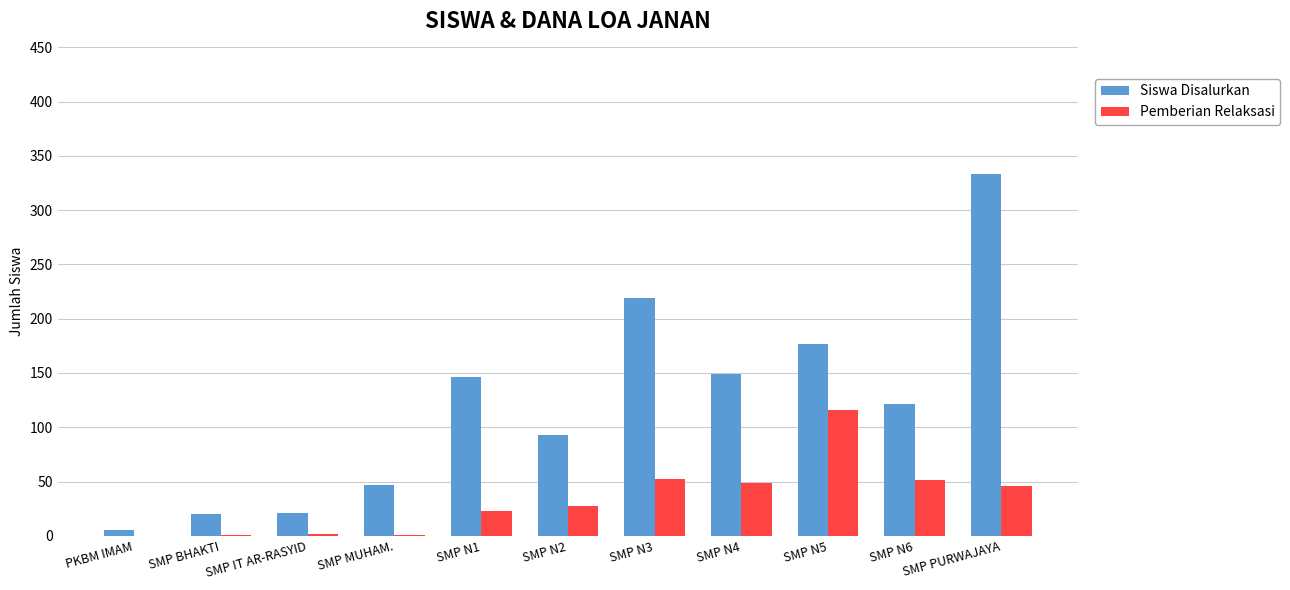

At which label does Siswa Disalurkan reach its peak?

SMP PURWAJAYA